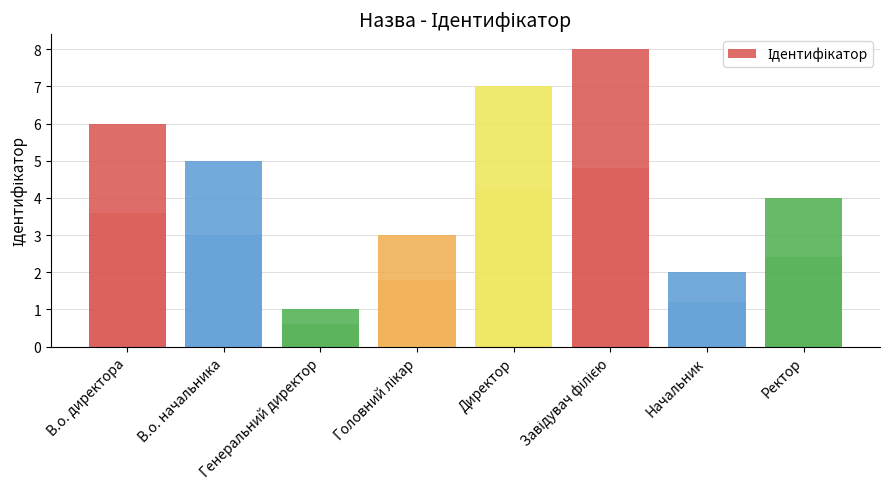

At which category does the chart reach its minimum across all series?

Генеральний директор